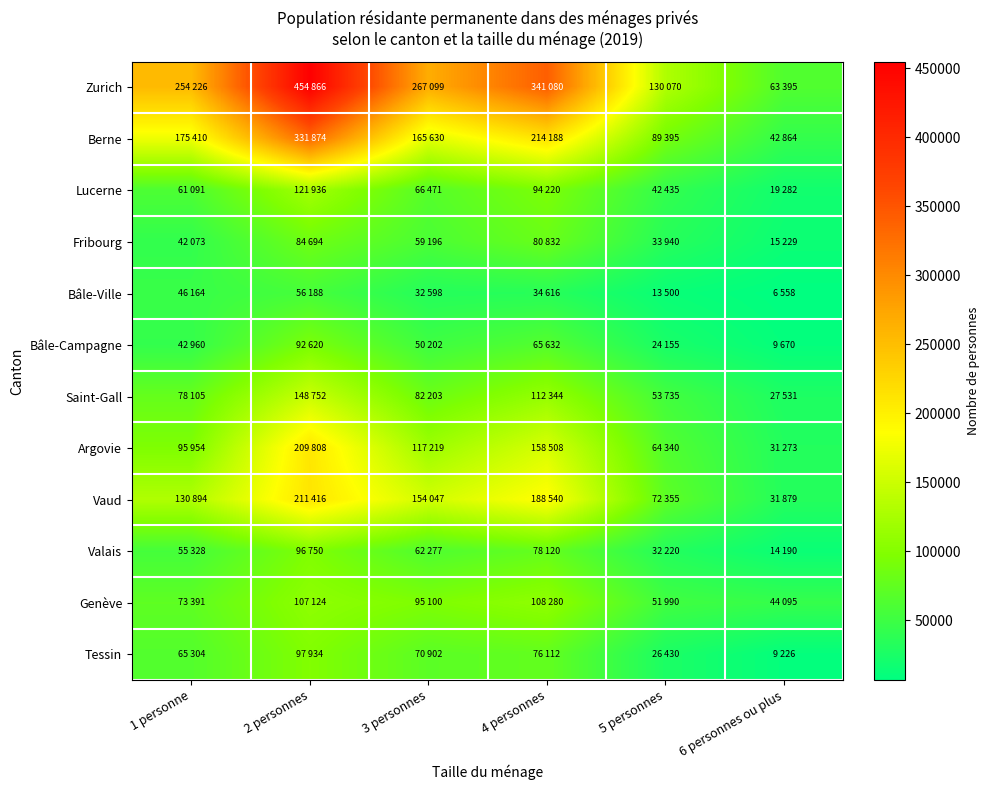

Rank the series at 4 personnes from lowest to highest value.

Bâle-Ville, Bâle-Campagne, Tessin, Valais, Fribourg, Lucerne, Genève, Saint-Gall, Argovie, Vaud, Berne, Zurich